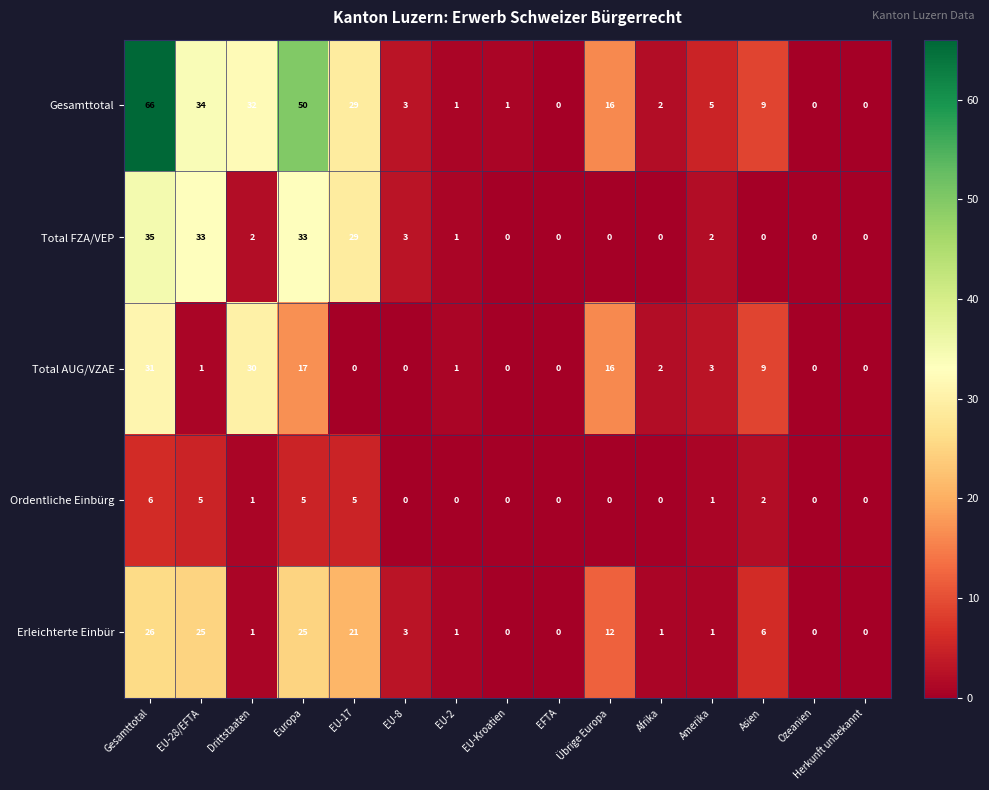

At which category is the sum across all series the highest?

Gesamttotal